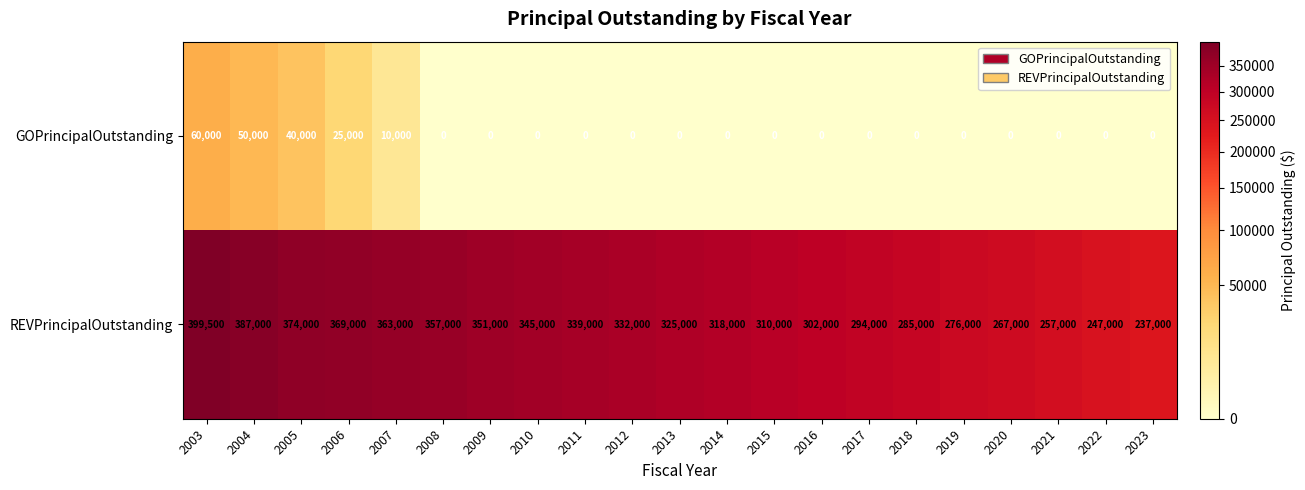

Which series has the widest spread of values?

REVPrincipalOutstanding